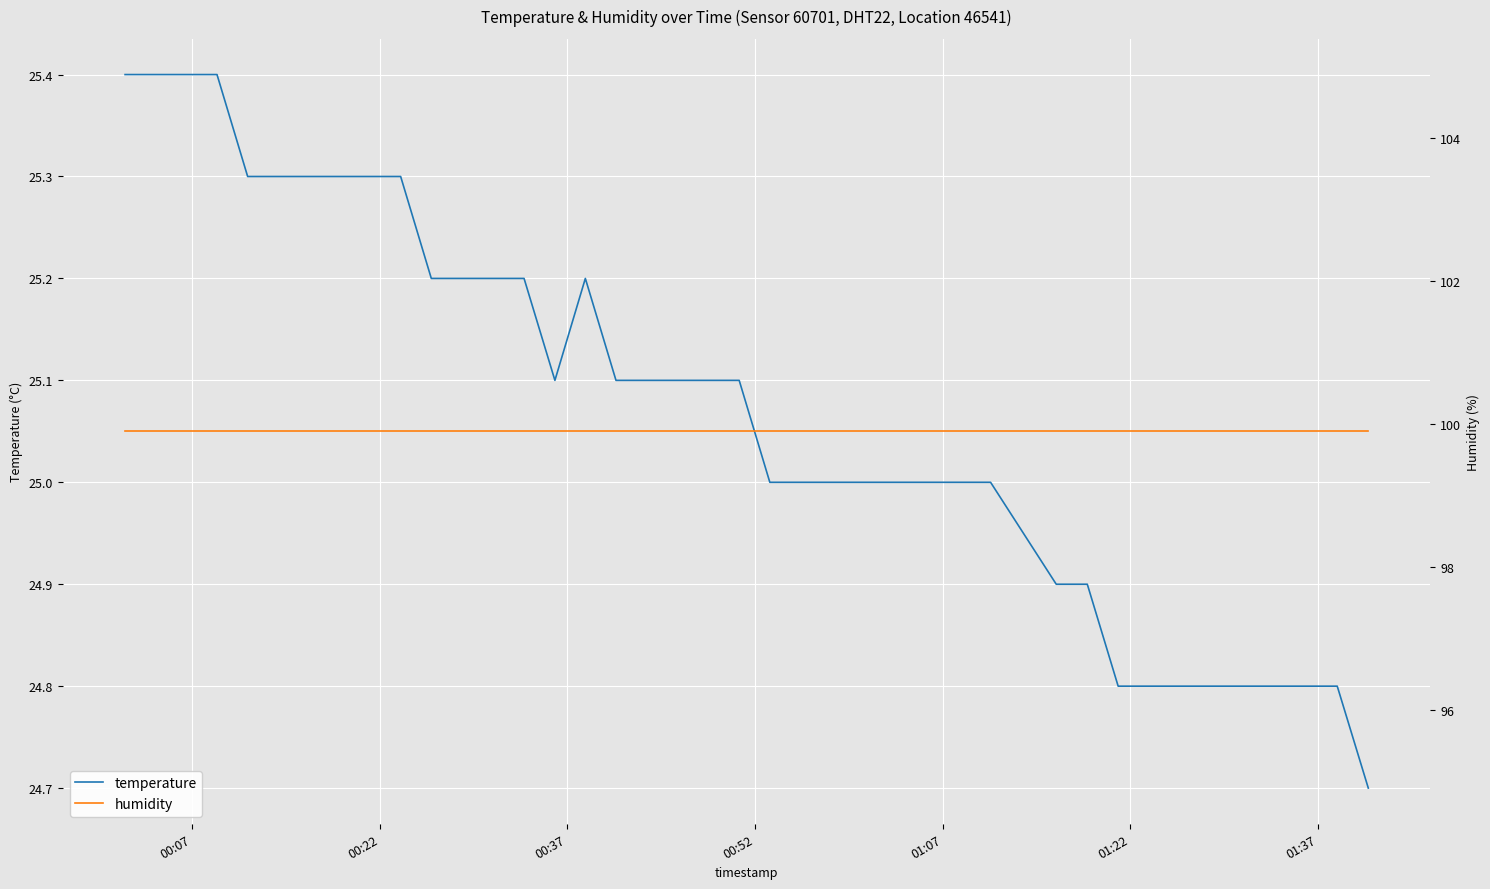

True or false: humidity and temperature intersect in this chart.

False